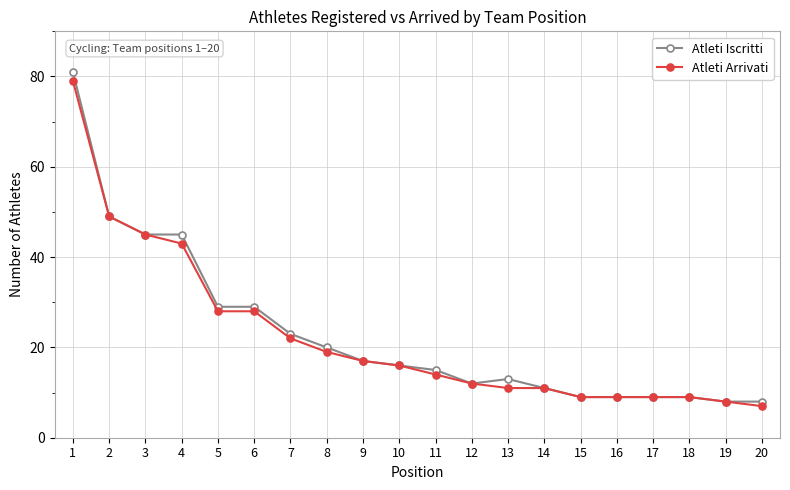

Count the number of data series in this chart.

2